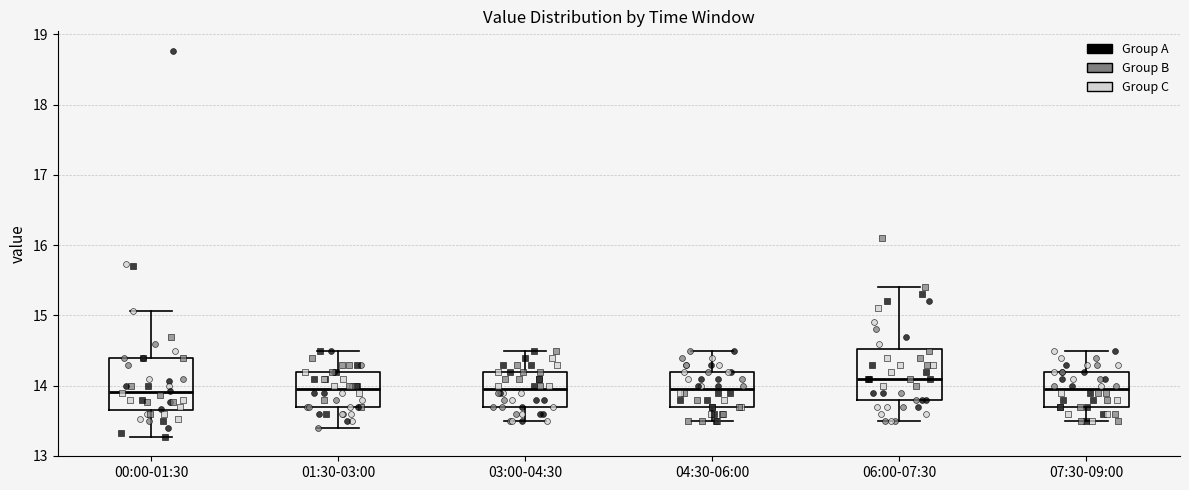

Reading left to right, read every box against the y-axis: the position of its median line, the range the box covers, and the ends of its whiskers. The values are not printed on the chart, so give them approximately, as read against the axis.

00:00-01:30: median 13.9, box 13.7 to 14.4, whiskers 13.3 to 15.1
01:30-03:00: median 14.0, box 13.7 to 14.2, whiskers 13.4 to 14.5
03:00-04:30: median 14.0, box 13.7 to 14.2, whiskers 13.5 to 14.5
04:30-06:00: median 14.0, box 13.7 to 14.2, whiskers 13.5 to 14.5
06:00-07:30: median 14.1, box 13.8 to 14.5, whiskers 13.5 to 15.4
07:30-09:00: median 14.0, box 13.7 to 14.2, whiskers 13.5 to 14.5